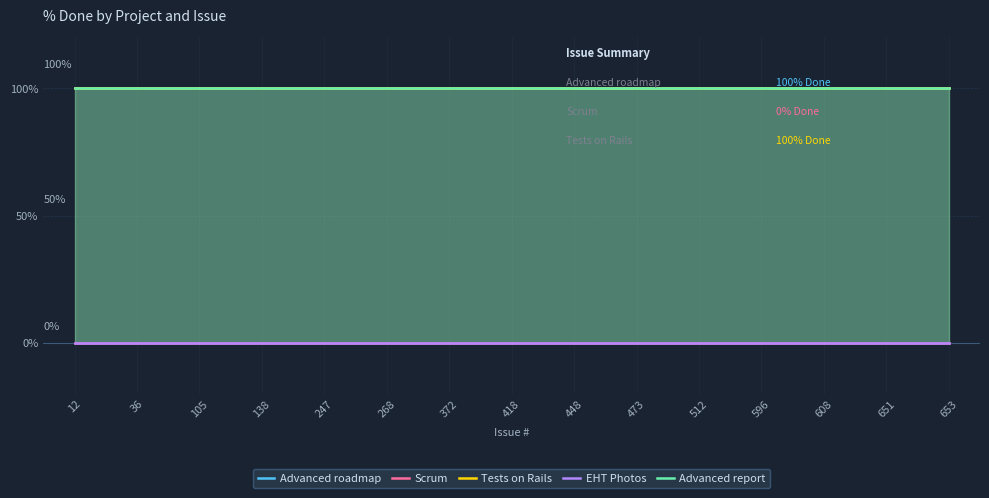

Reading left to right, what are all the values shown in this chart?

Advanced roadmap: 100	100	100	100	100	100	100	100	100	100	100	100	100	100	100
Scrum: 0	0	0	0	0	0	0	0	0	0	0	0	0	0	0
Tests on Rails: 100	100	100	100	100	100	100	100	100	100	100	100	100	100	100
EHT Photos: 0	0	0	0	0	0	0	0	0	0	0	0	0	0	0
Advanced report: 100	100	100	100	100	100	100	100	100	100	100	100	100	100	100